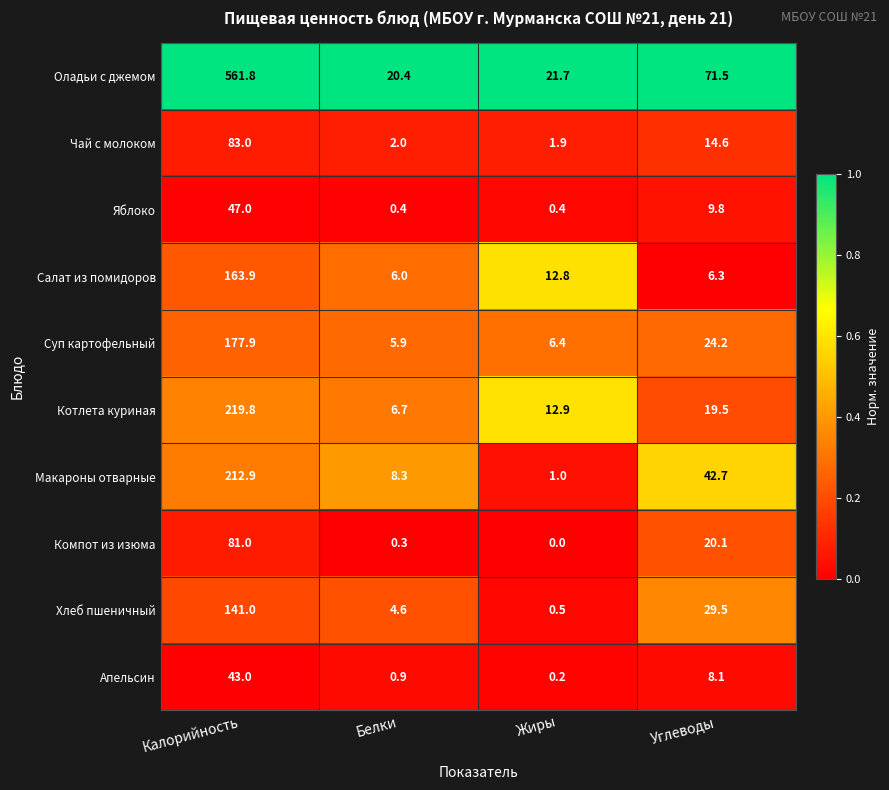

The Макароны отварные series shows 212.9 at Калорийность. True or false?

True